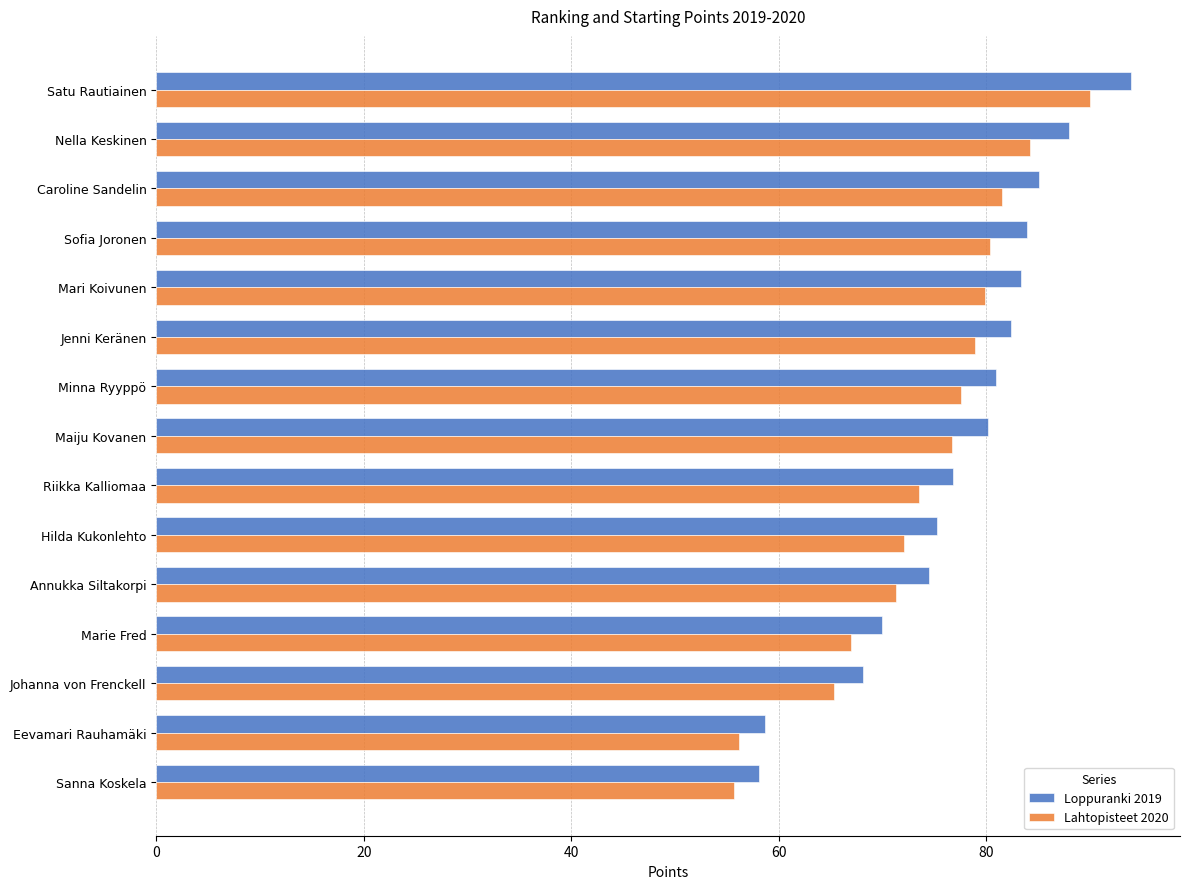

What is the average value of the Lahtopisteet 2020 series?

74.0